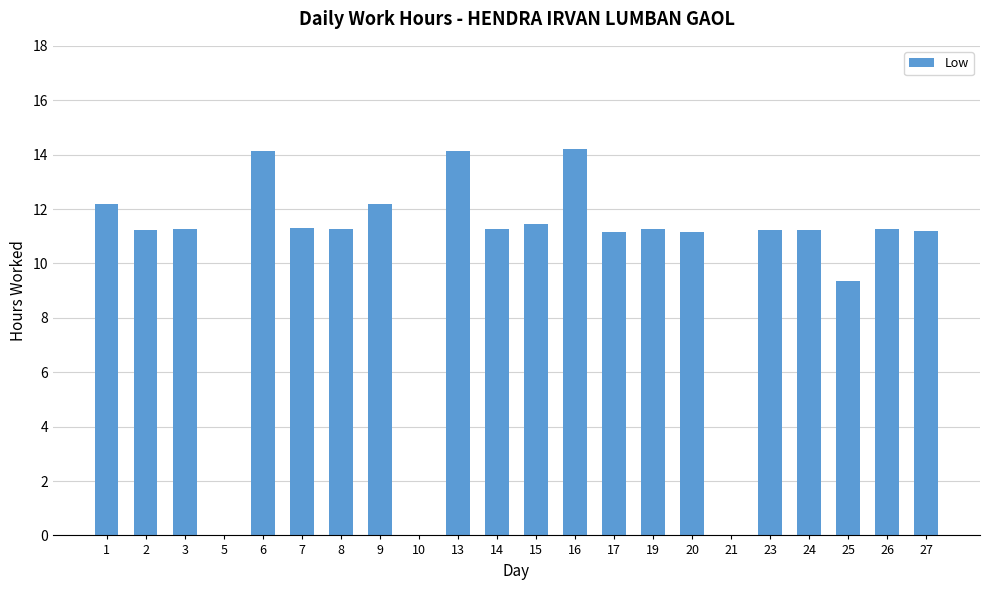

Count the number of data series in this chart.

1